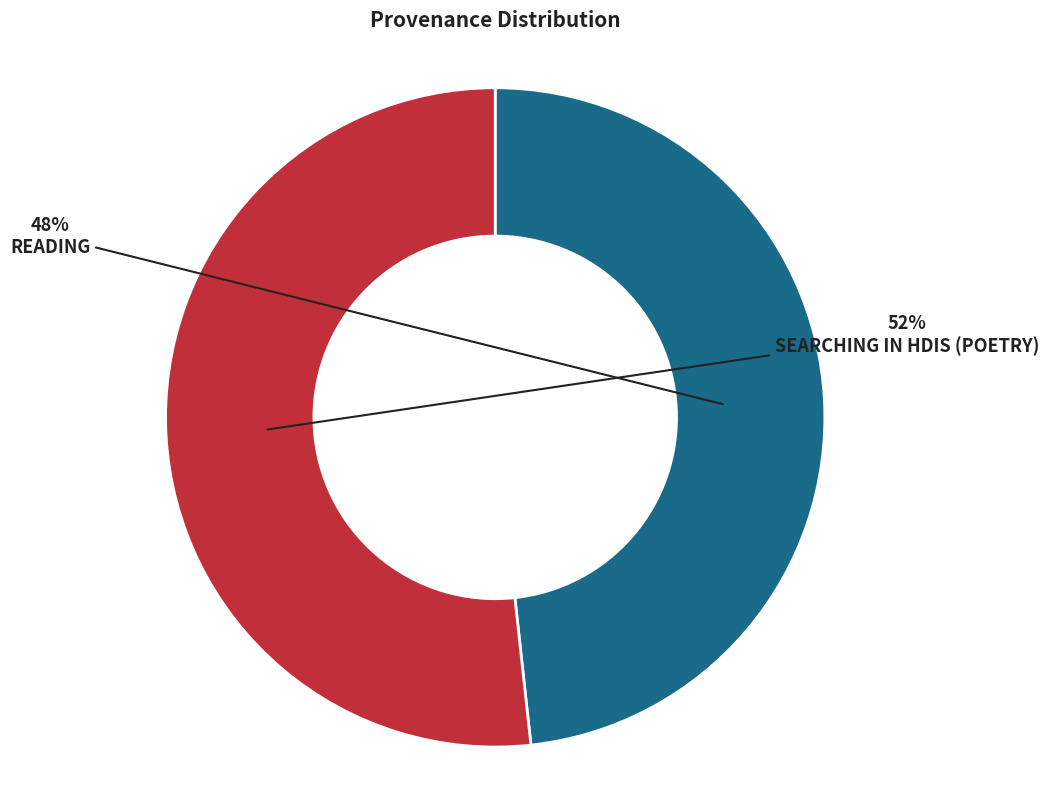

Is there any slice that represents more than half of the pie?

Yes